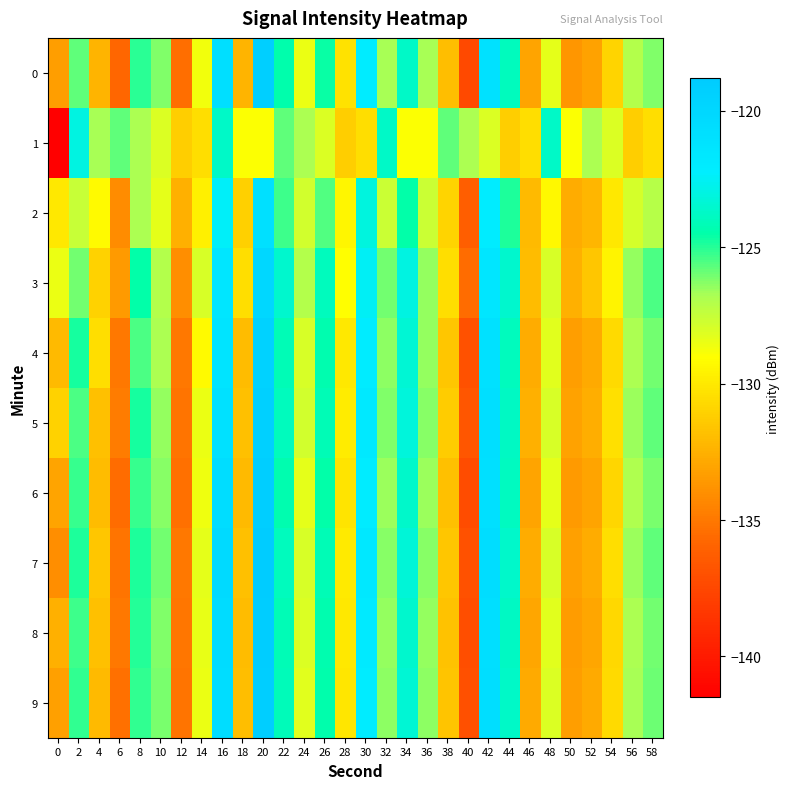

What is the total value across all series at 6?

-1339.9